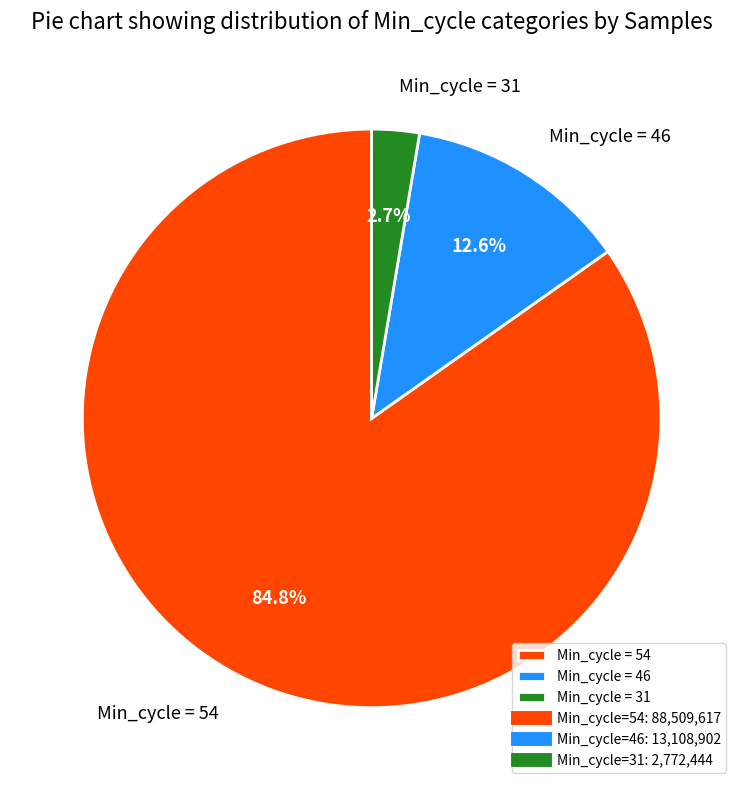

What percentage do Min_cycle = 31 and Min_cycle = 54 together represent?

87.4%